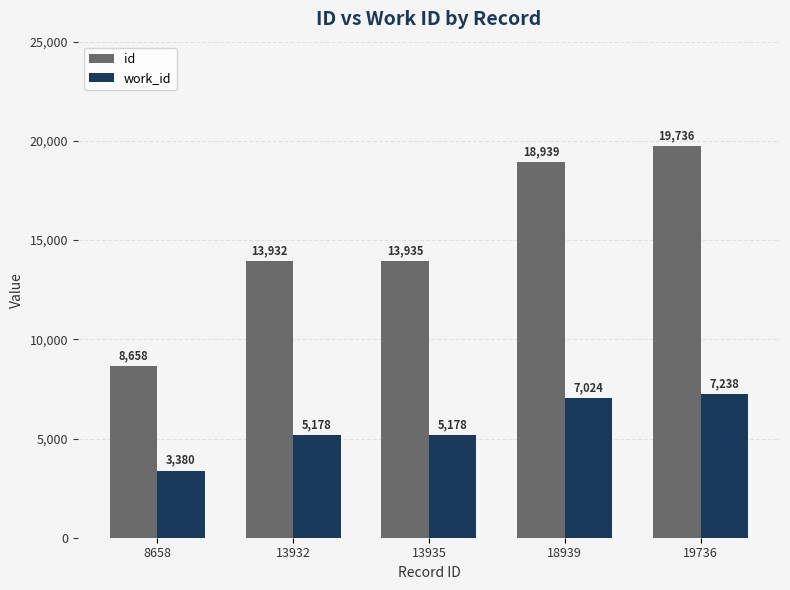

What is the value of the id bar at the 3rd from the left?

13935